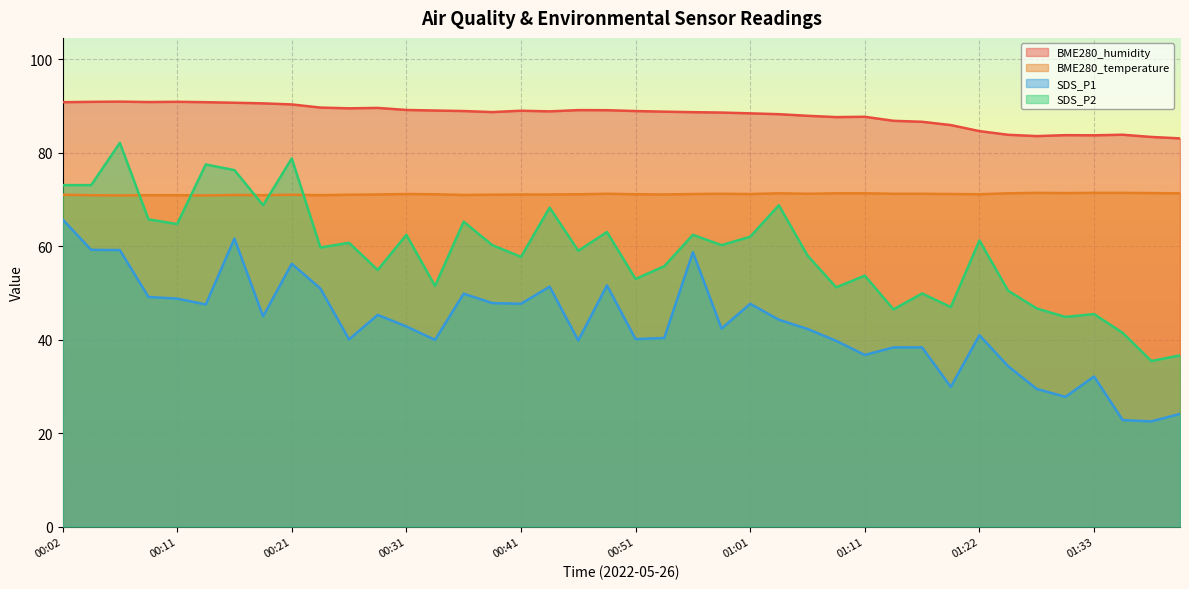

Count the number of categories in the chart.

40